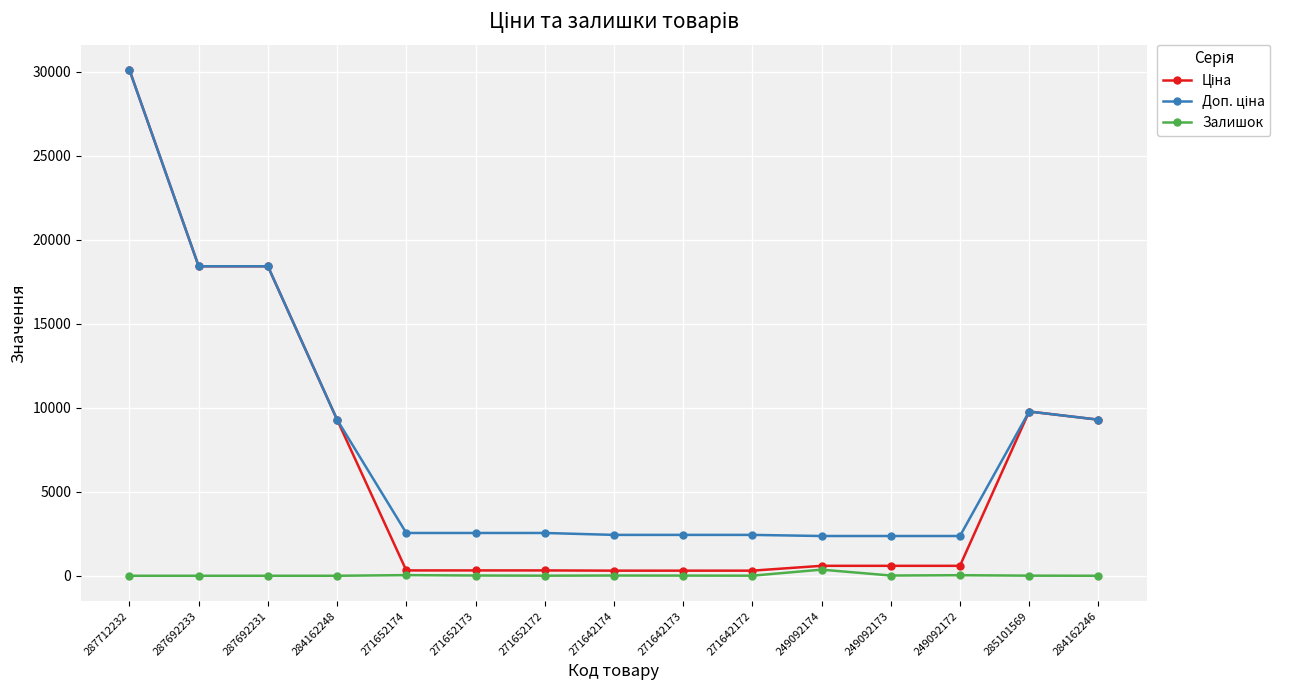

True or false: Залишок has a value of 38.0 at 271652174.

True